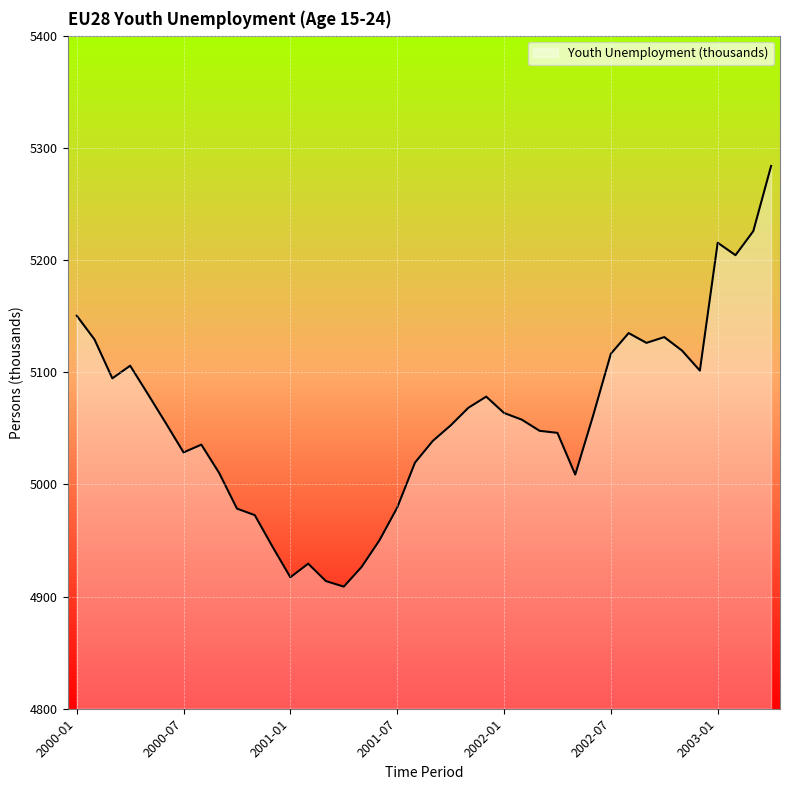

What is the sum of all values?

202309.3